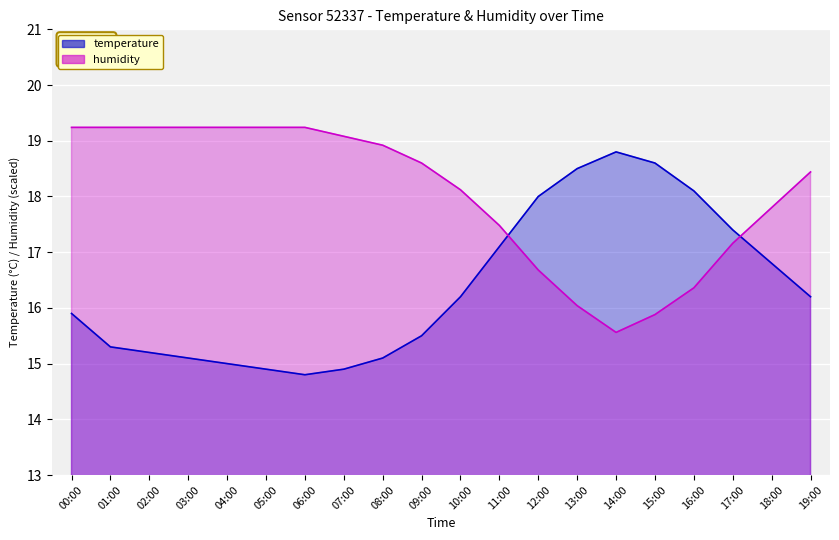

Reading right to left, what are all the values shown in this chart?

temperature: 19:00=16.2	18:00=16.8	17:00=17.4	16:00=18.1	15:00=18.6	14:00=18.8	13:00=18.5	12:00=18.0	11:00=17.1	10:00=16.2	09:00=15.5	08:00=15.1	07:00=14.9	06:00=14.8	05:00=14.9	04:00=15.0	03:00=15.1	02:00=15.2	01:00=15.3	00:00=15.9
humidity: 19:00=18.4	18:00=17.8	17:00=17.2	16:00=16.4	15:00=15.9	14:00=15.6	13:00=16.0	12:00=16.7	11:00=17.5	10:00=18.1	09:00=18.6	08:00=18.9	07:00=19.1	06:00=19.2	05:00=19.2	04:00=19.2	03:00=19.2	02:00=19.2	01:00=19.2	00:00=19.2